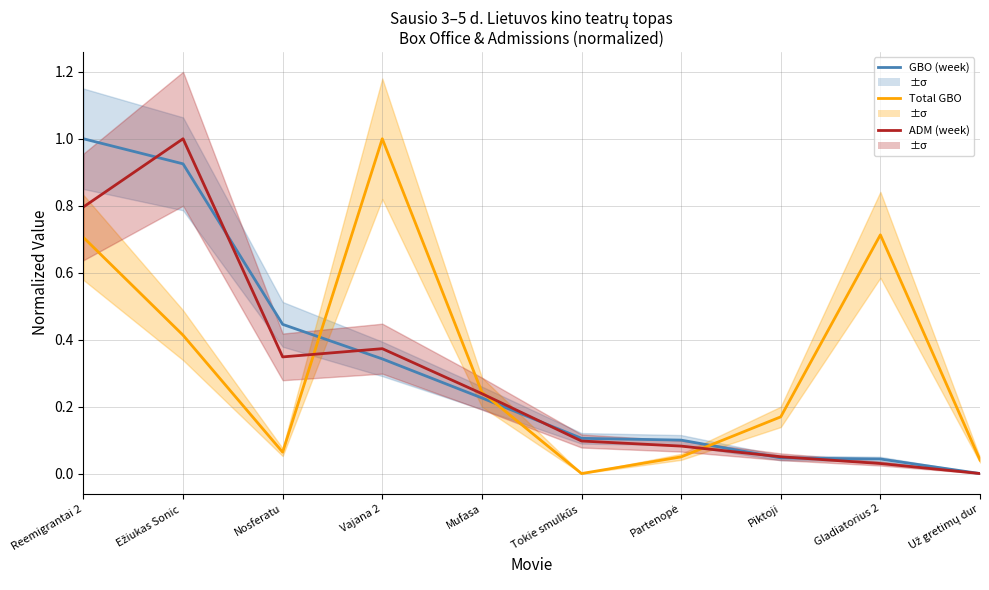

At which category does ADM (week) reach its first local peak?

Ežiukas Sonic 